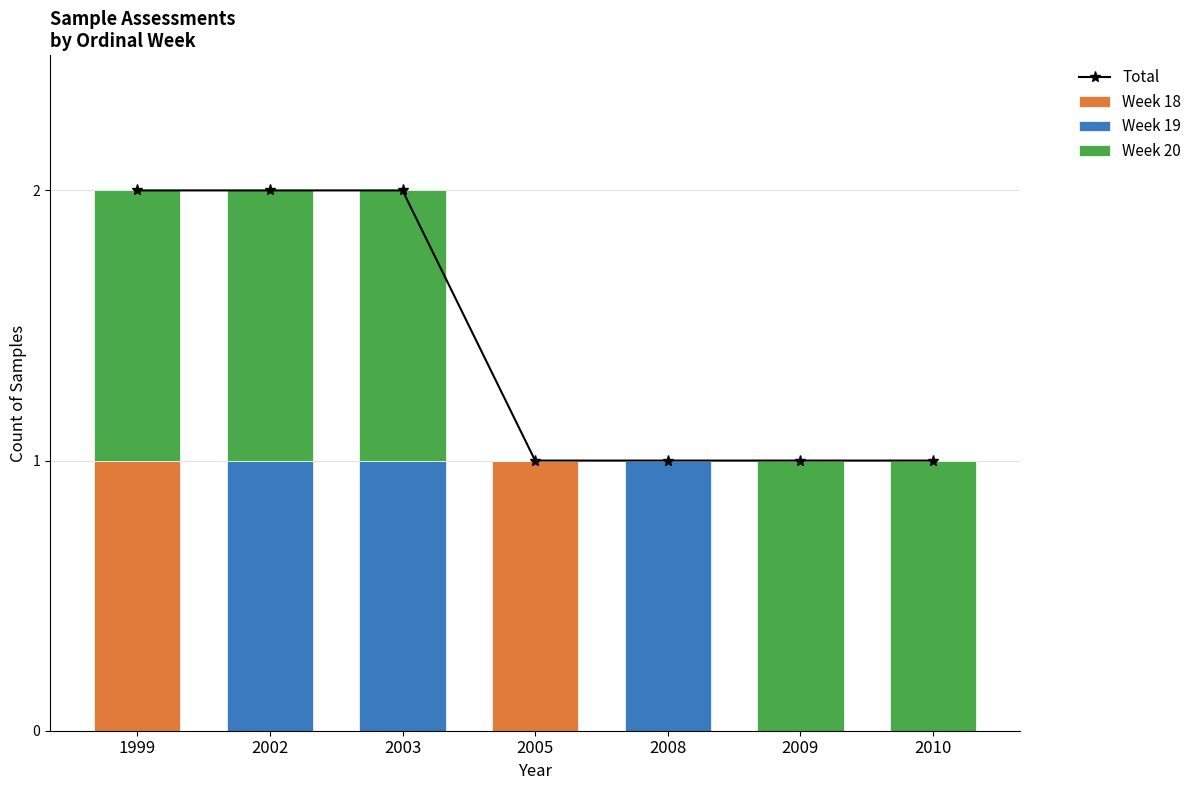

The Total series shows 1 at 2010. True or false?

True